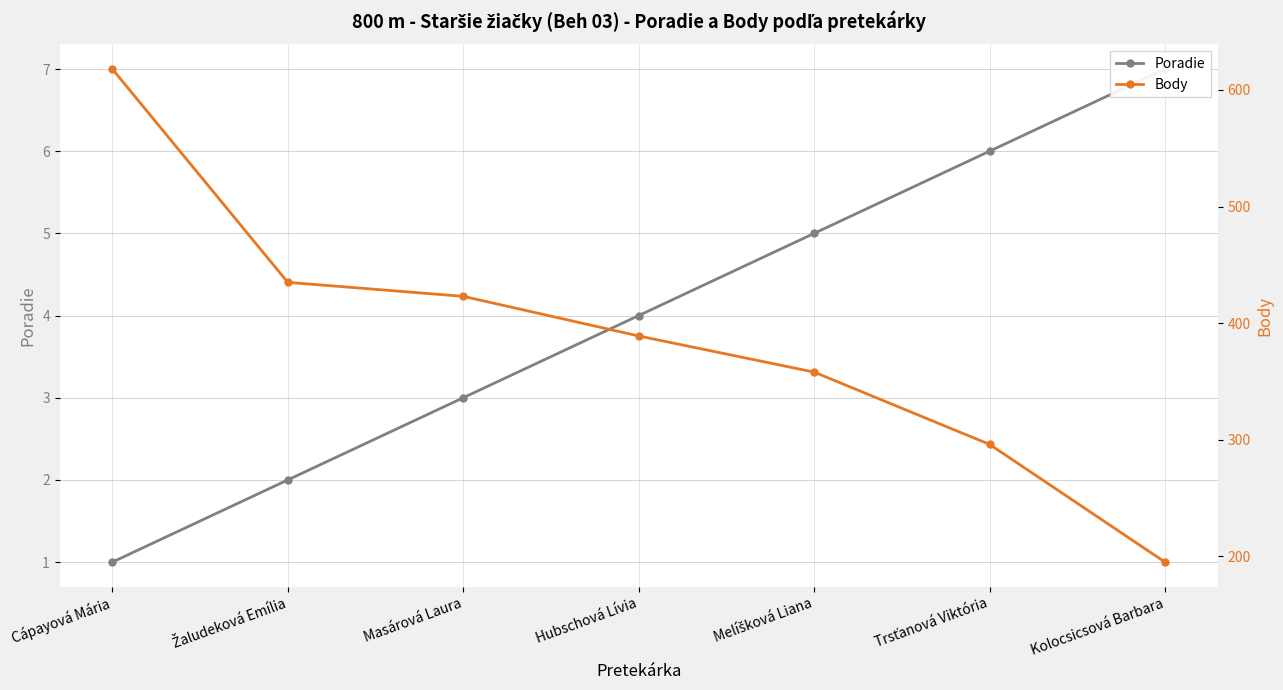

How many lines are shown in the chart?

2